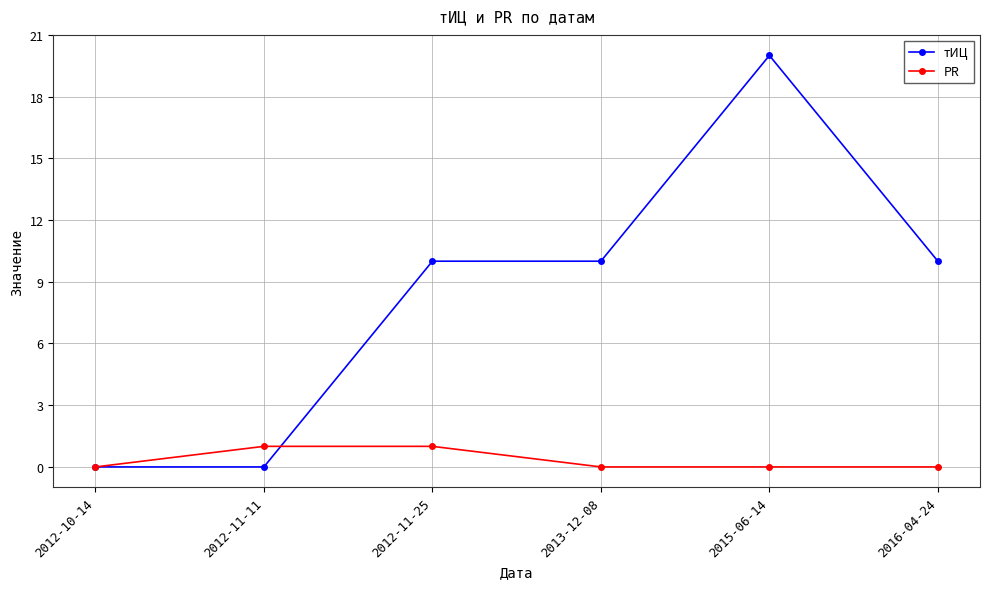

What are all the series names shown in the legend?

тИЦ, PR